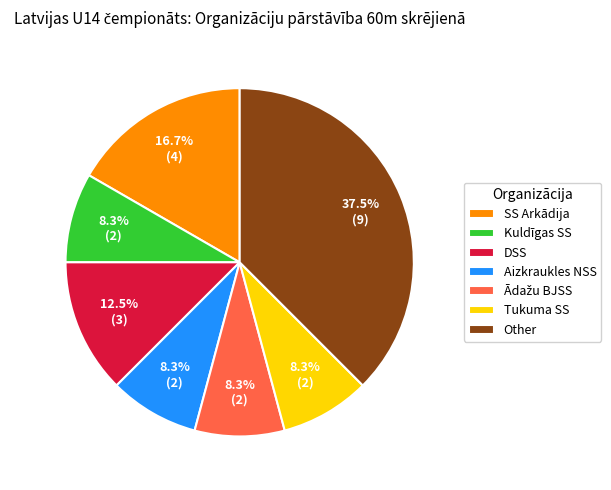

What is the largest slice in the pie chart?

Other